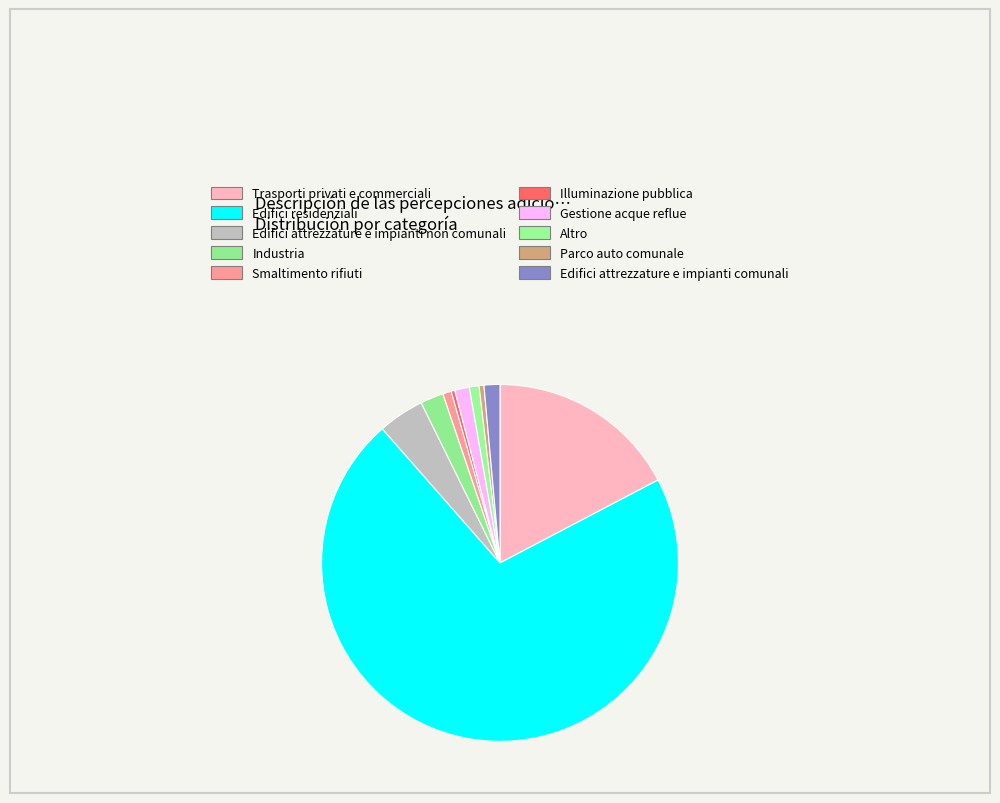

Count the number of slices in the pie.

10